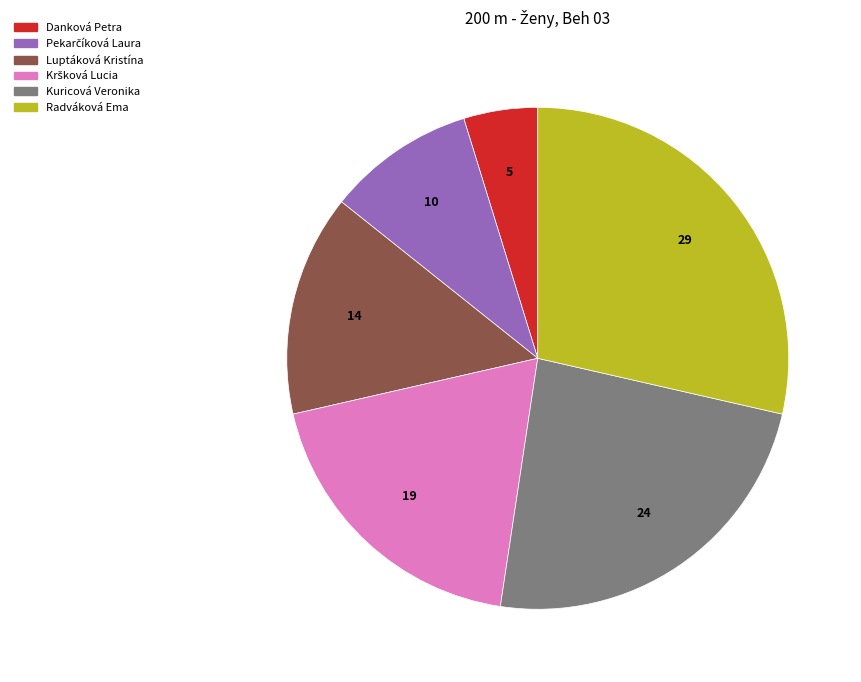

Does any single category account for the majority?

No